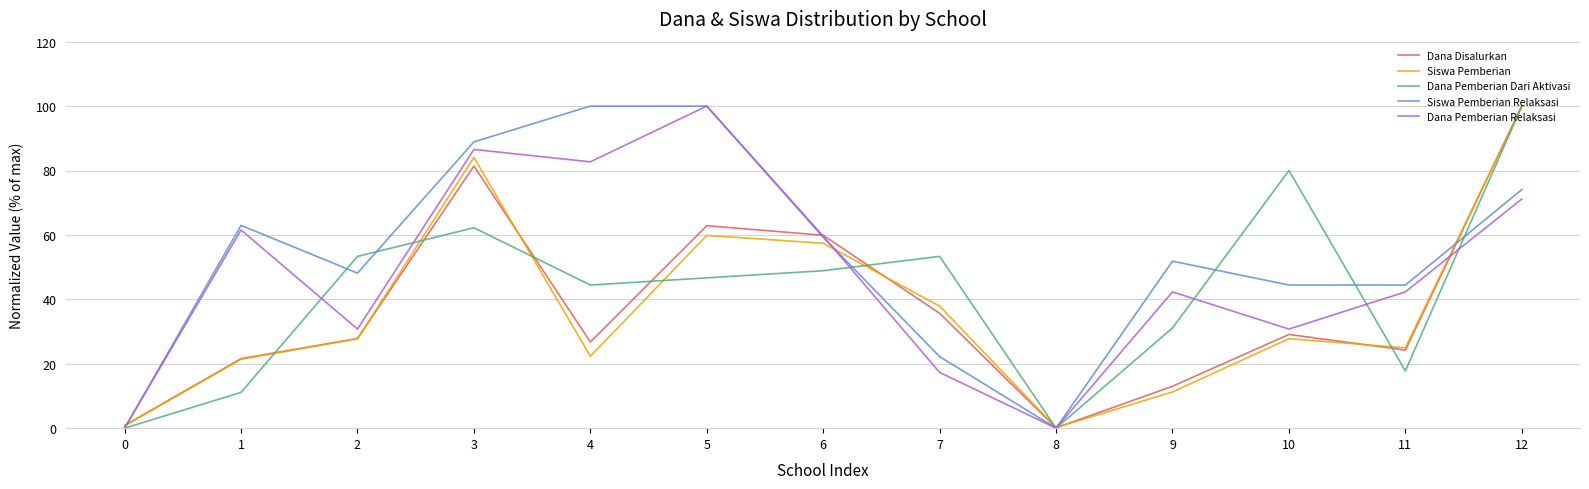

What is the difference between the highest and lowest values at 4?

77.7